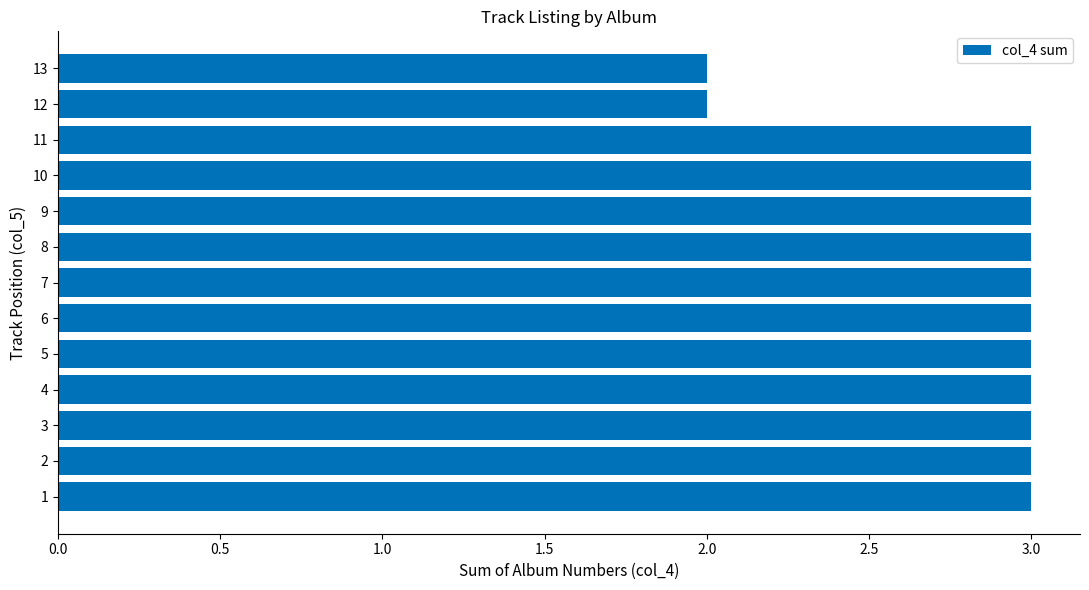

What is the ratio of the value at 9 to the value at 12?

1.5